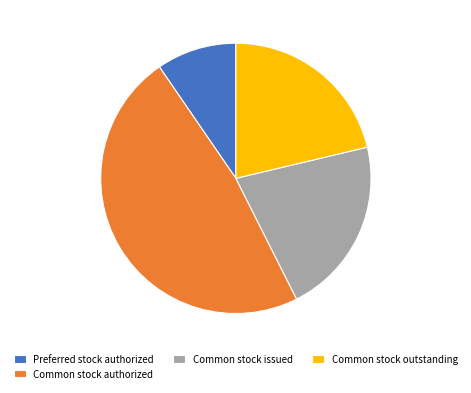

Approximately how many times larger is the value at Common stock issued compared to Preferred stock authorized?

2.2